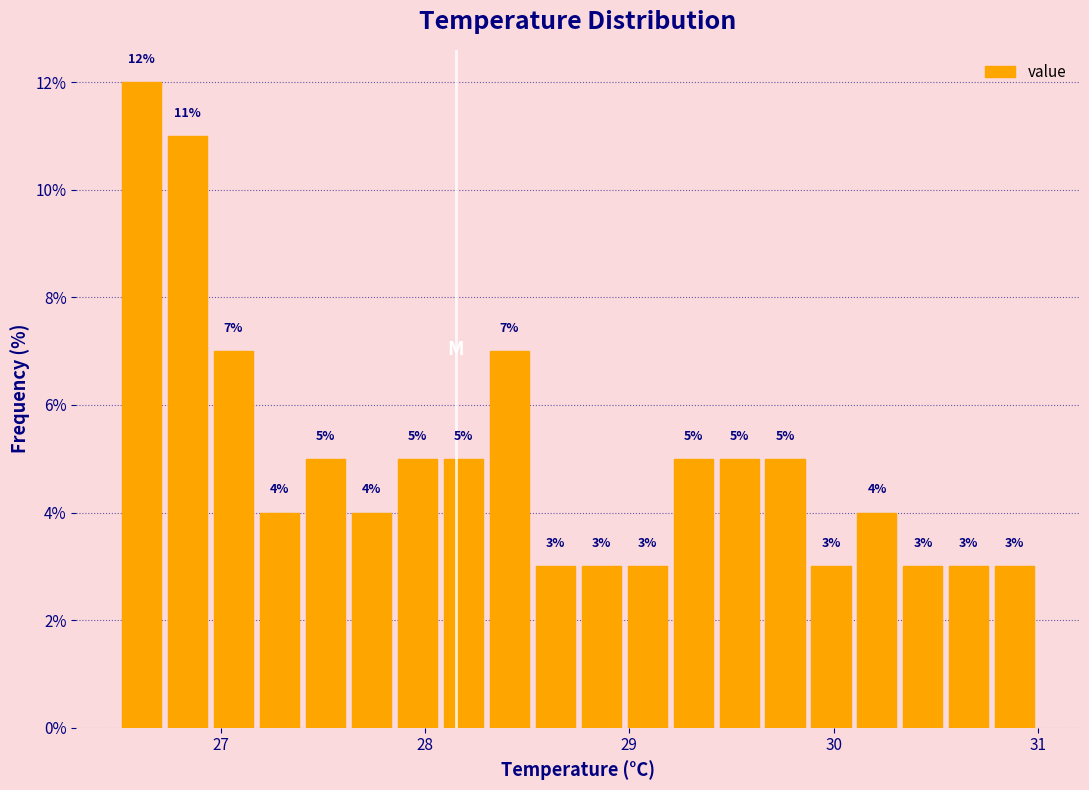

Read against the x-axis, roughly where is the centre of the tallest bar?

26.6